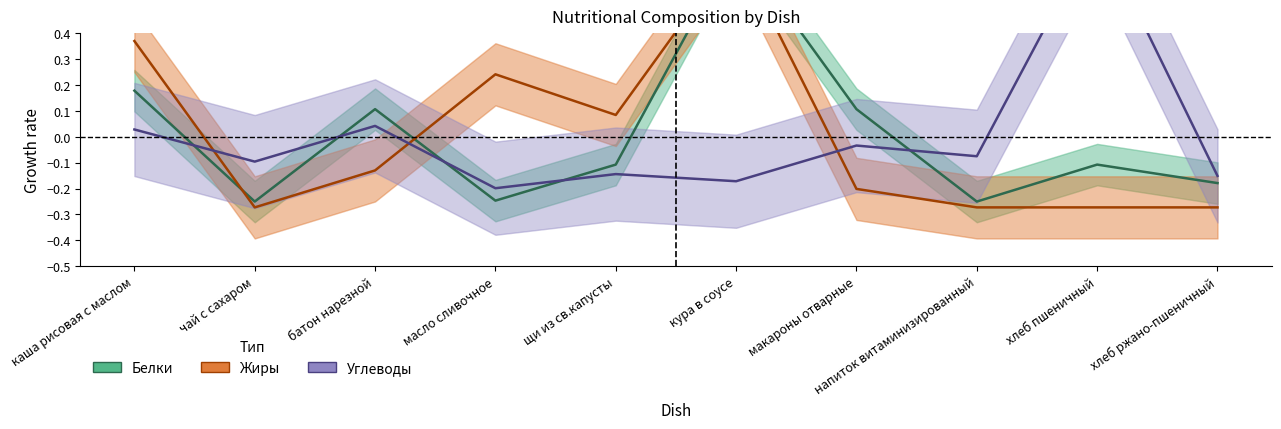

What is the value of the Углеводы point at the 2nd from the left?

-0.1